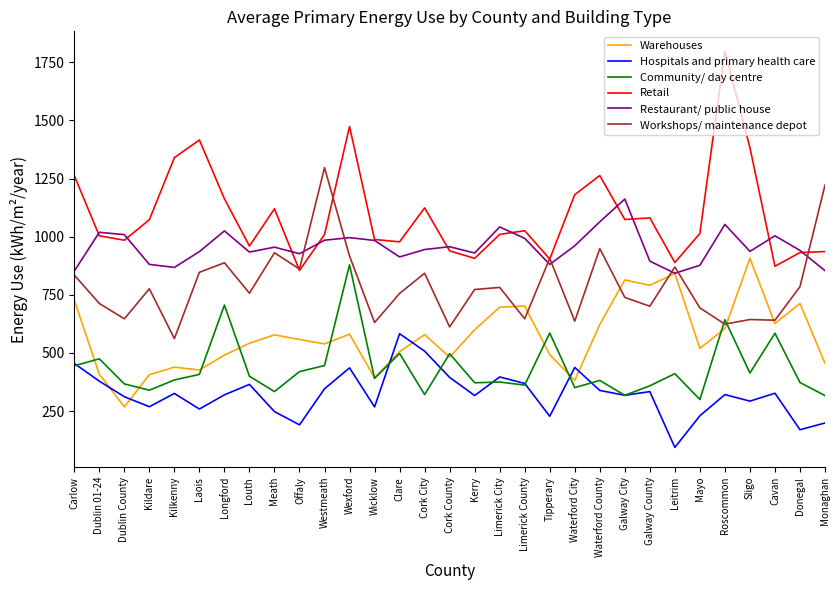

True or false: Retail has a value of 855 at Offaly.

True